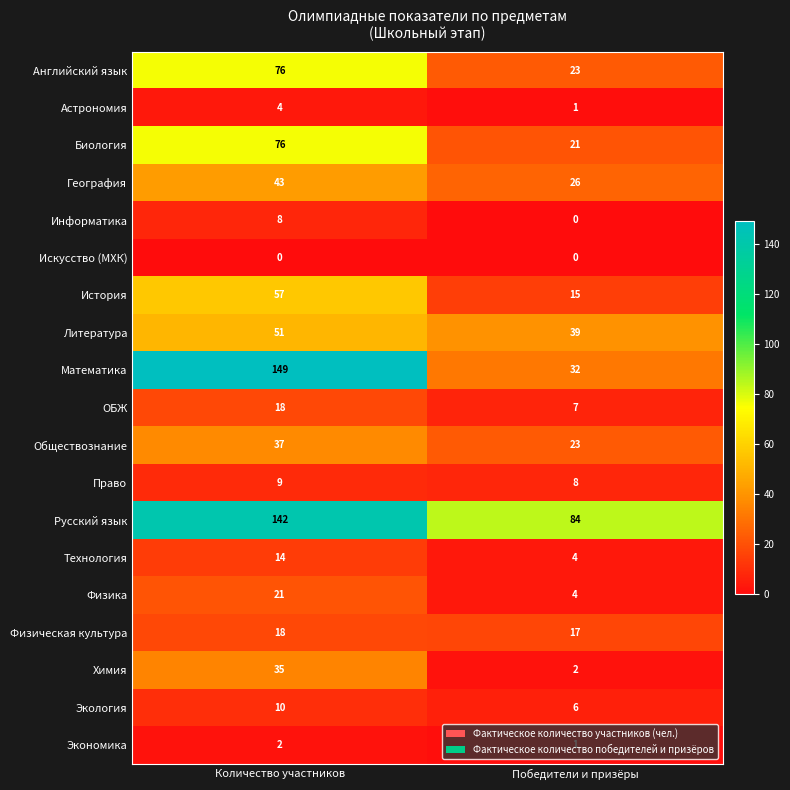

What is the sum of the Русский язык values at Количество участников and Победители и призёры?

226